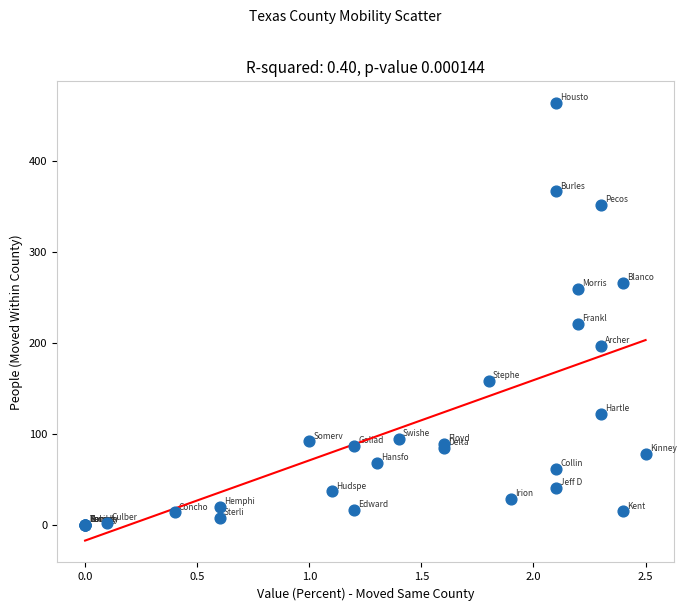

What Y value in the scatter plot is closest to 232?

221